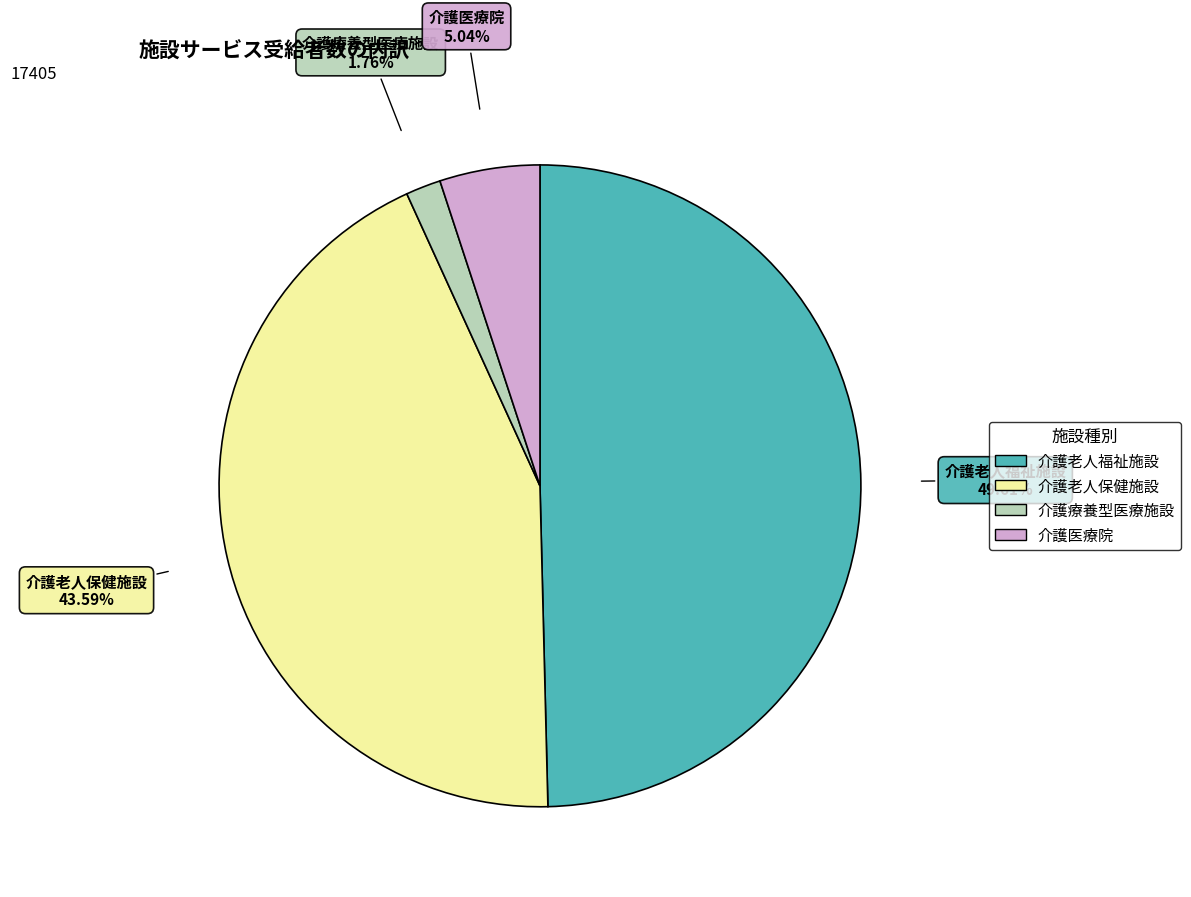

How many slices are in this pie chart?

4